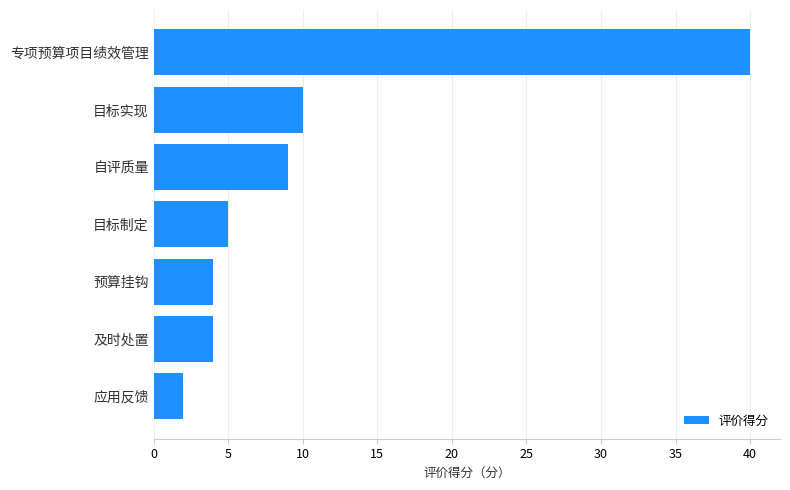

Reading bottom to top, list all the values displayed in this chart.

应用反馈=2	及时处置=4	预算挂钩=4	目标制定=5	自评质量=9	目标实现=10	专项预算项目绩效管理=40